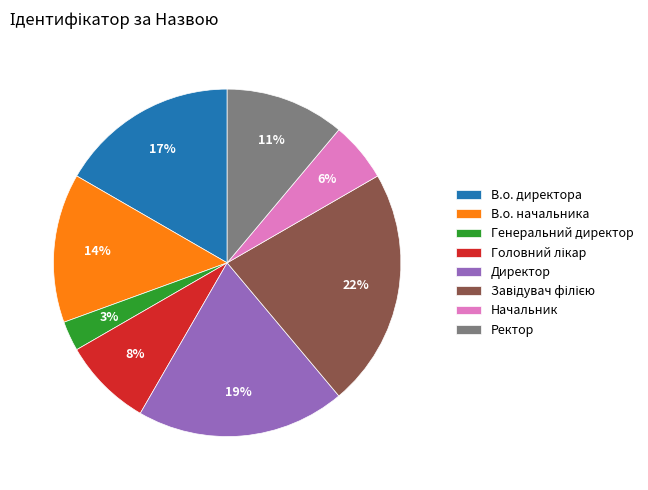

Which slice is the smallest?

Генеральний директор